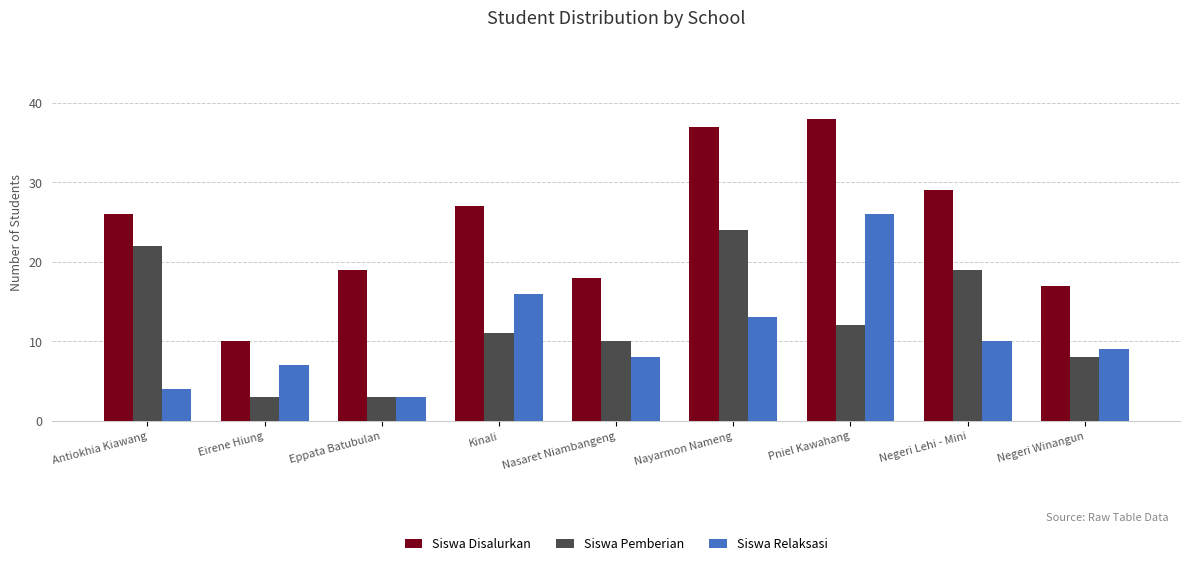

What is the label of the 6th bar from the right?

Kinali